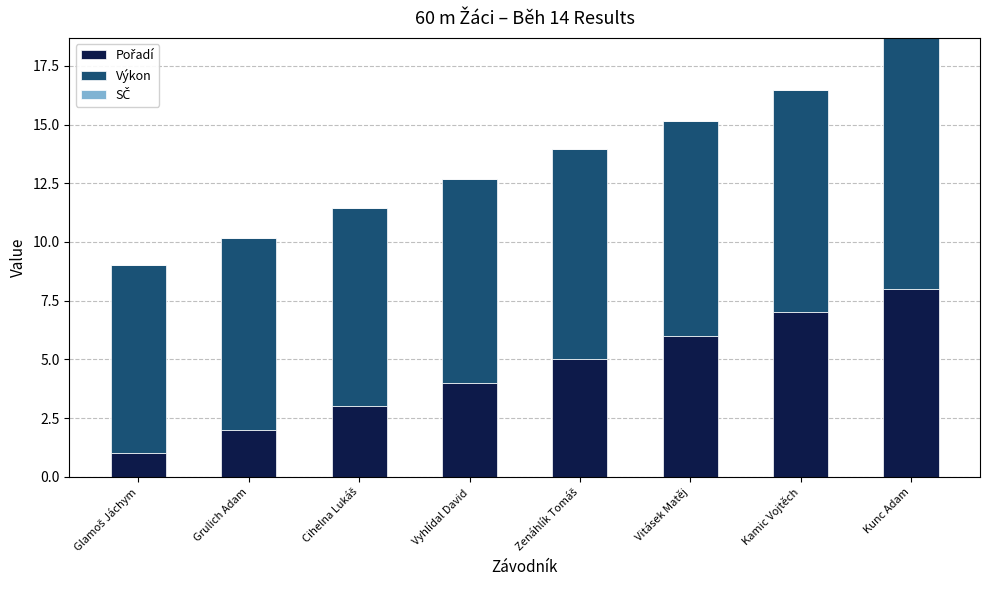

What is the total value across all series at Kunc Adam?

18.7